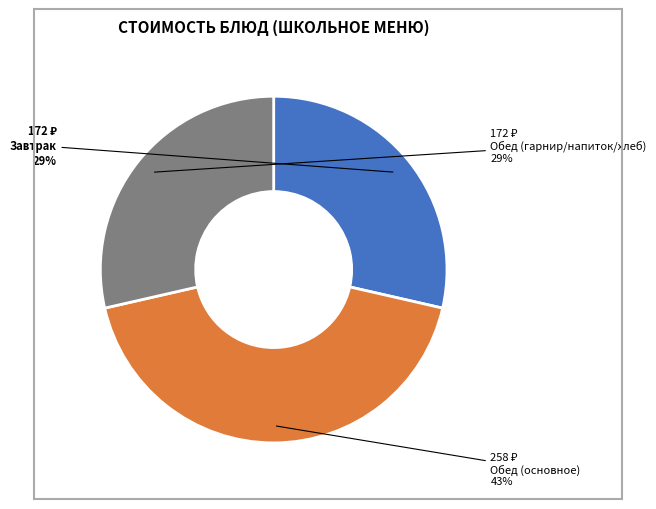

Is there any slice that represents more than half of the pie?

No